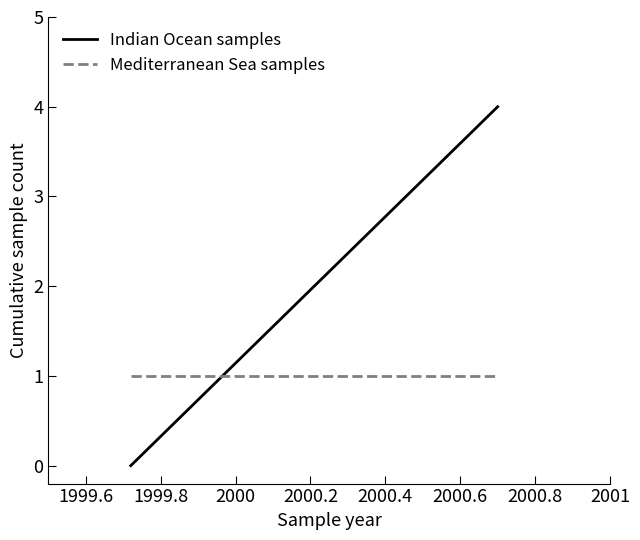

Does the chart have visible grid lines?

No